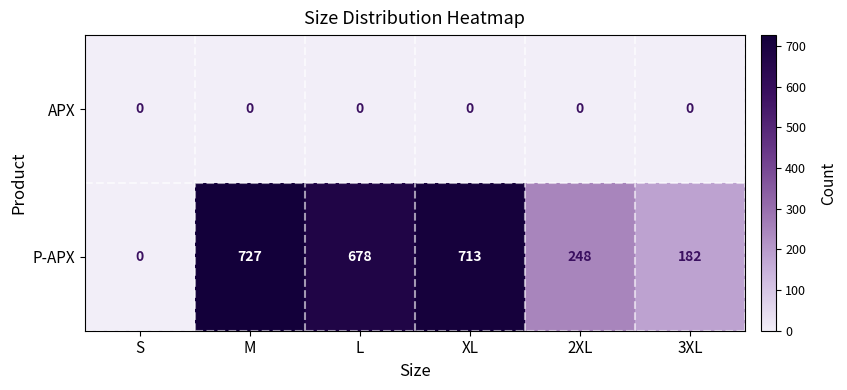

At which category is the sum across all series the highest?

M